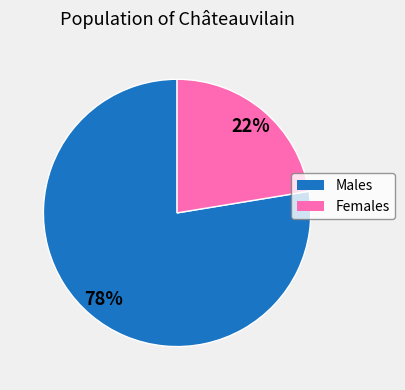

Is there any slice that represents more than half of the pie?

Yes